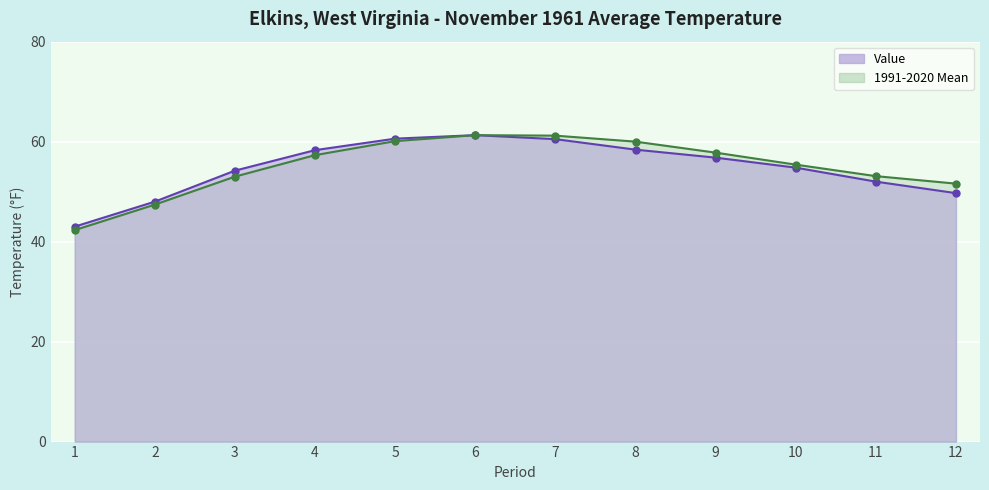

What is the average value of the 1991-2020 Mean series?

55.0